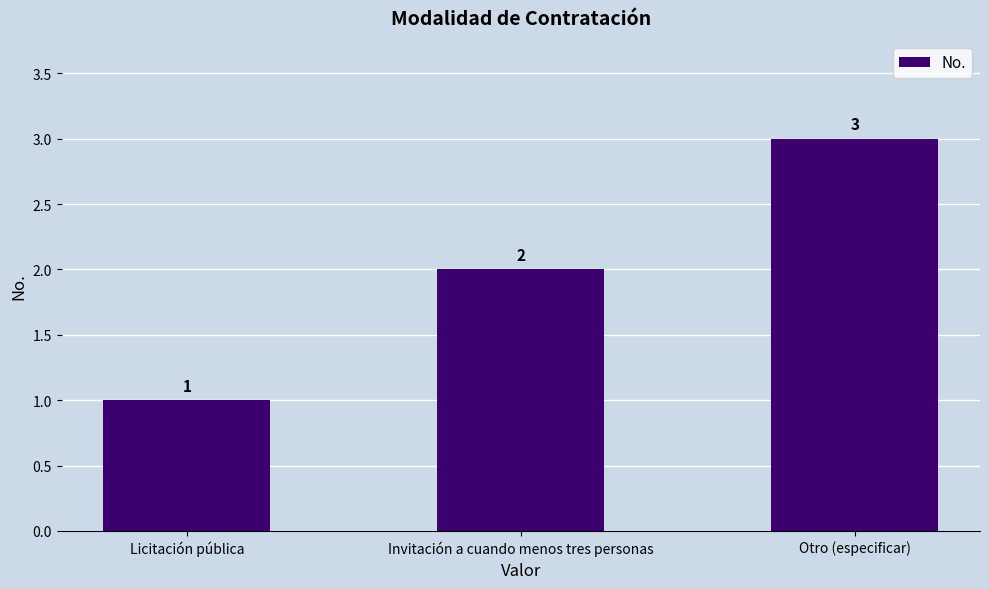

How many values are between 1 and 3?

3